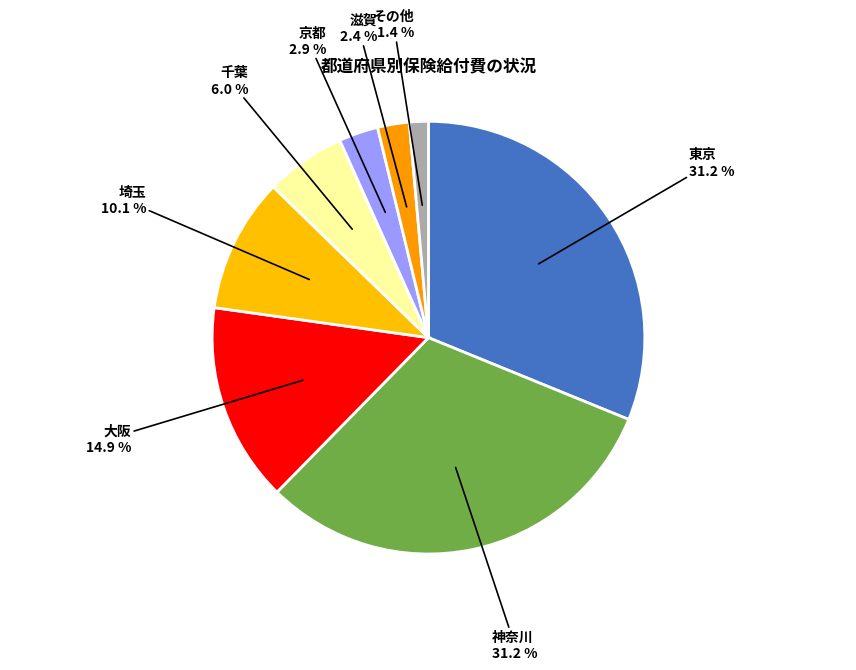

Which slice is the smallest?

その他